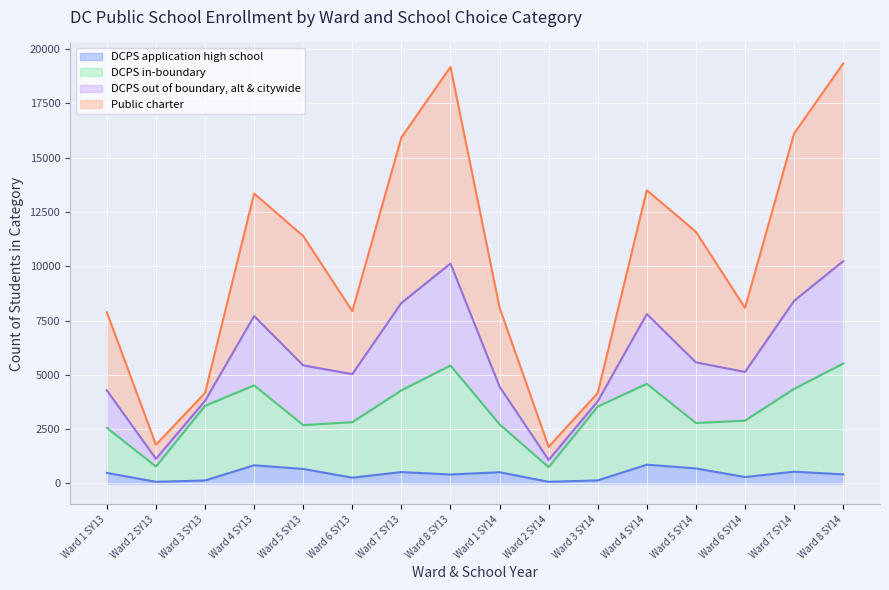

True or false: DCPS out of boundary, alt & citywide and DCPS application high school cross at least once.

False